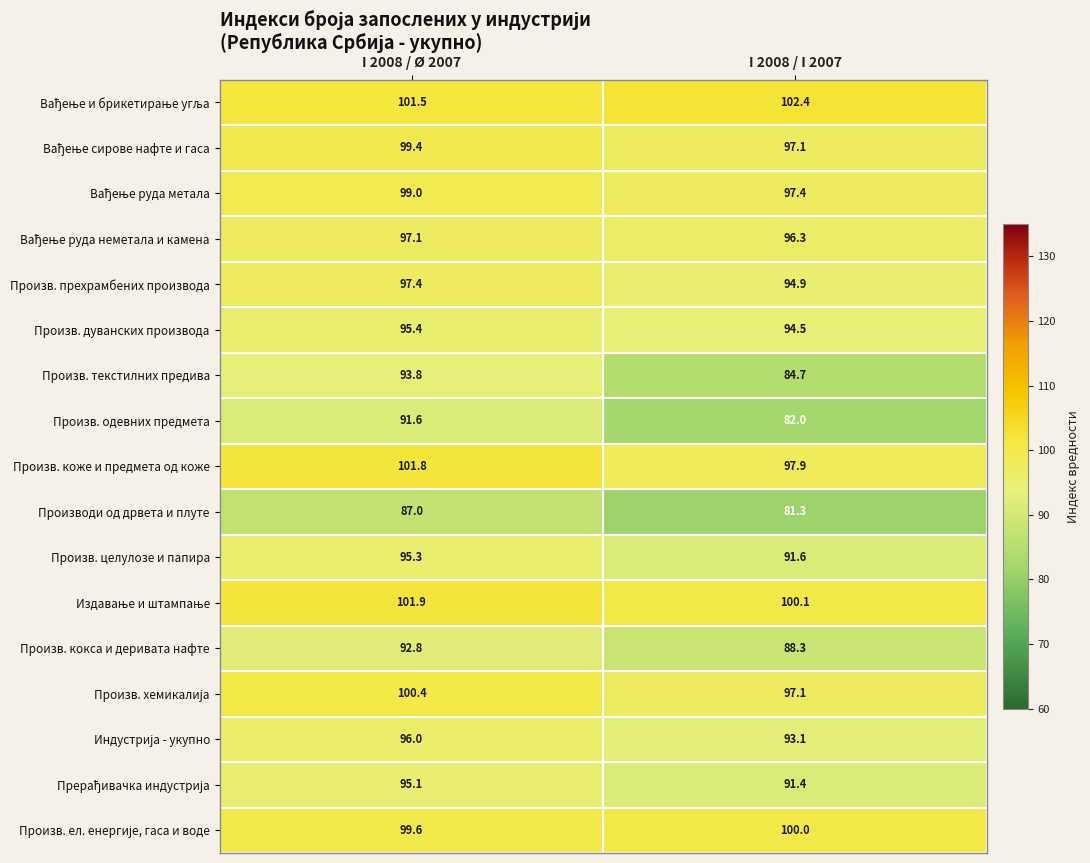

The Произв. прехрамбених производа series shows 94.9 at I 2008 / I 2007. True or false?

True